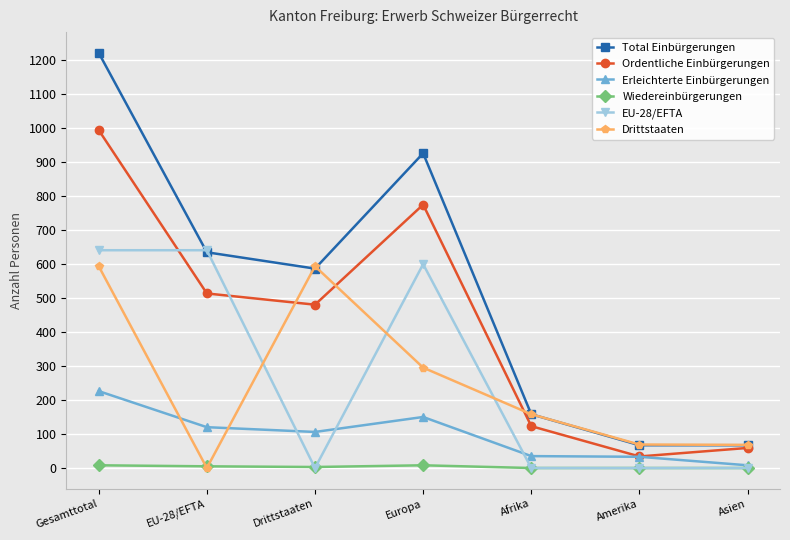

What is the sum of all Total Einbürgerungen values?

3657